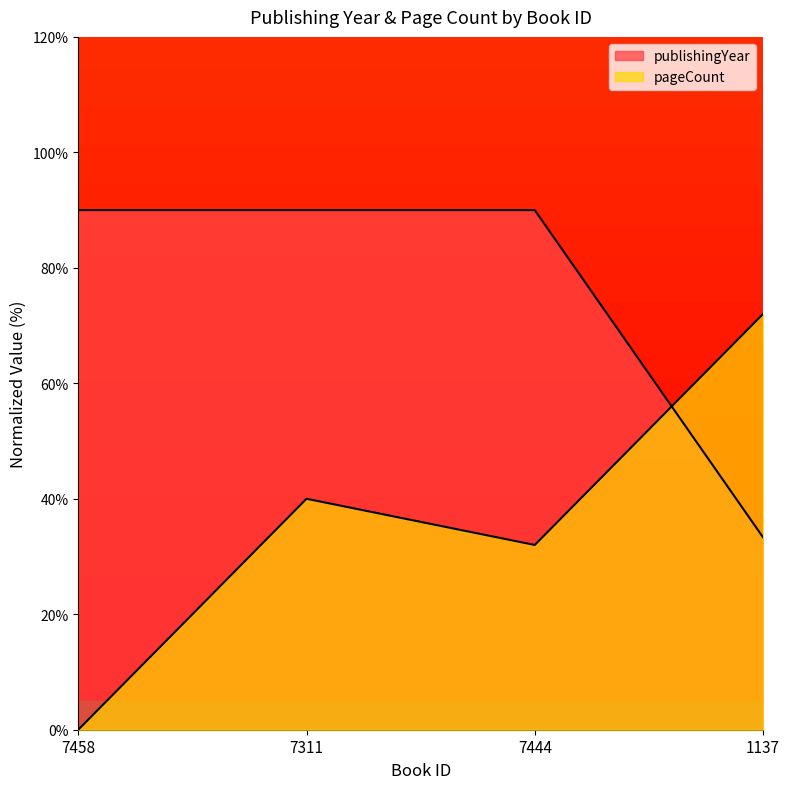

How many values in pageCount are above zero?

3